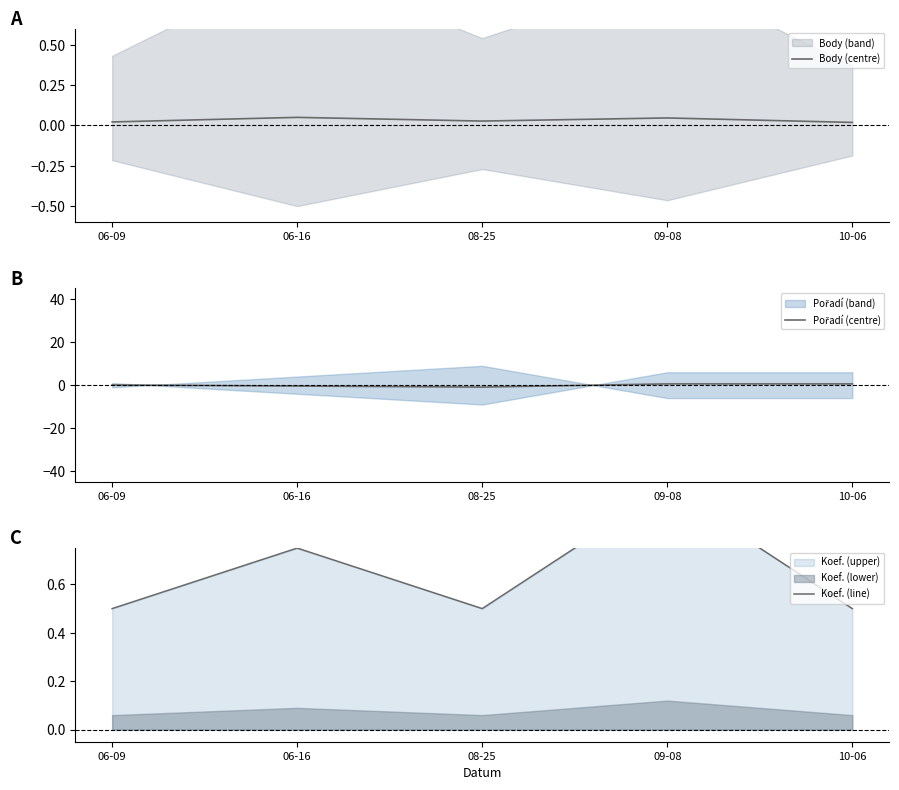

What is the total value across all series at 10-06?

1.1